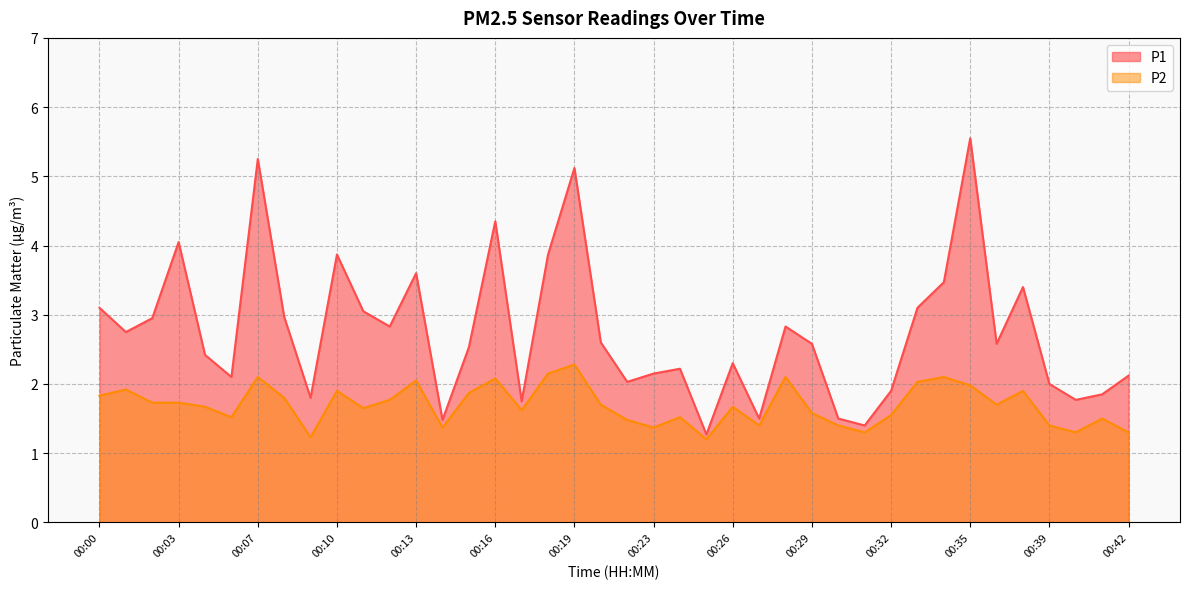

Which category has the highest value in the P2 series?

00:19